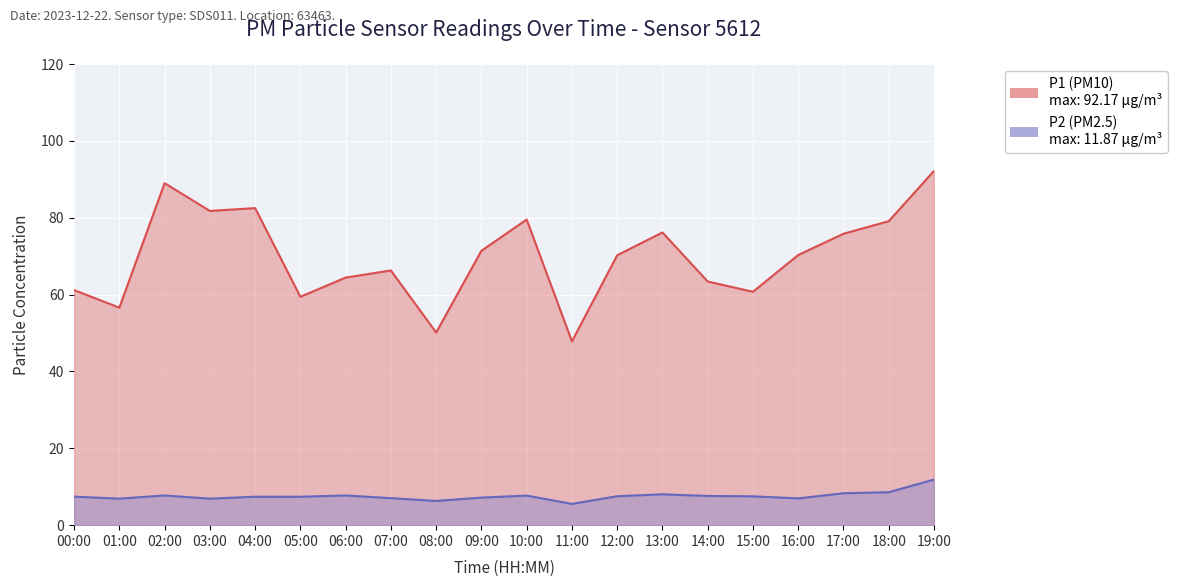

At which label does P2 first exceed 7?

00:00